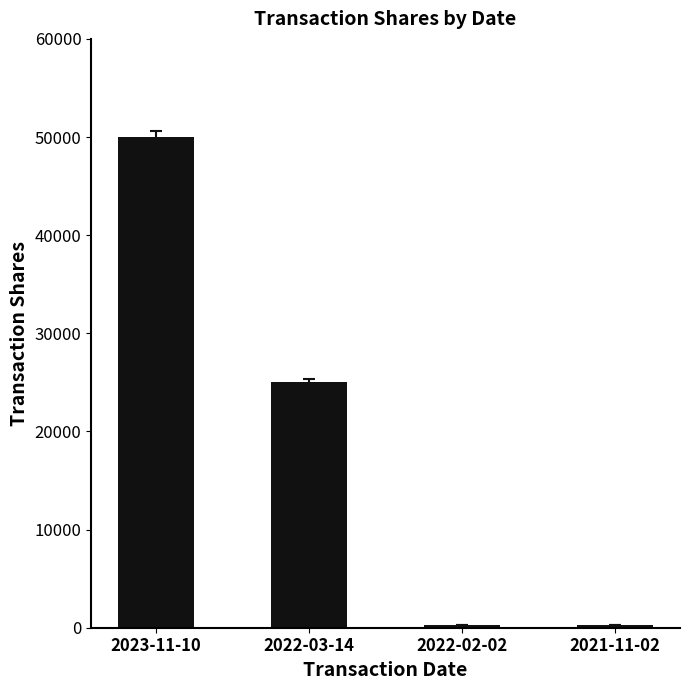

What is the sum of all values?

75609